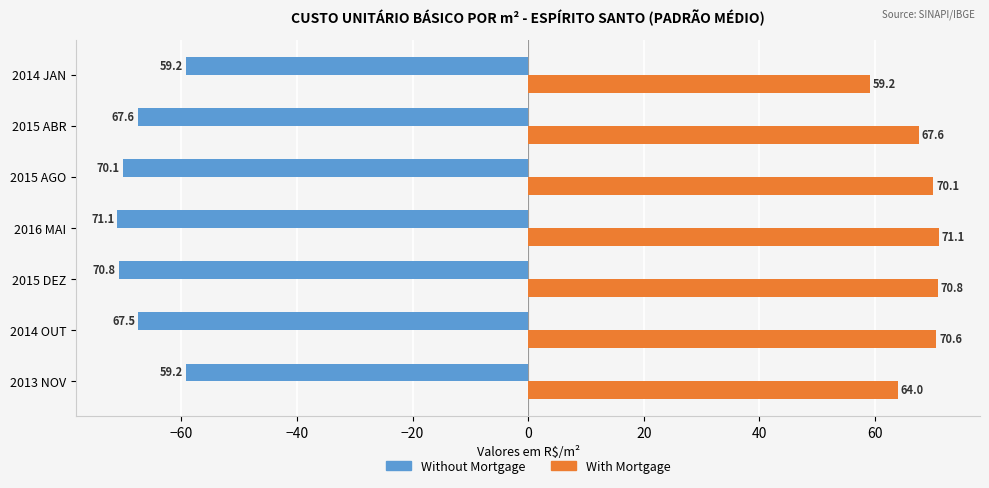

Is it true that Without Mortgage equals -70.8 at 2015 DEZ?

True